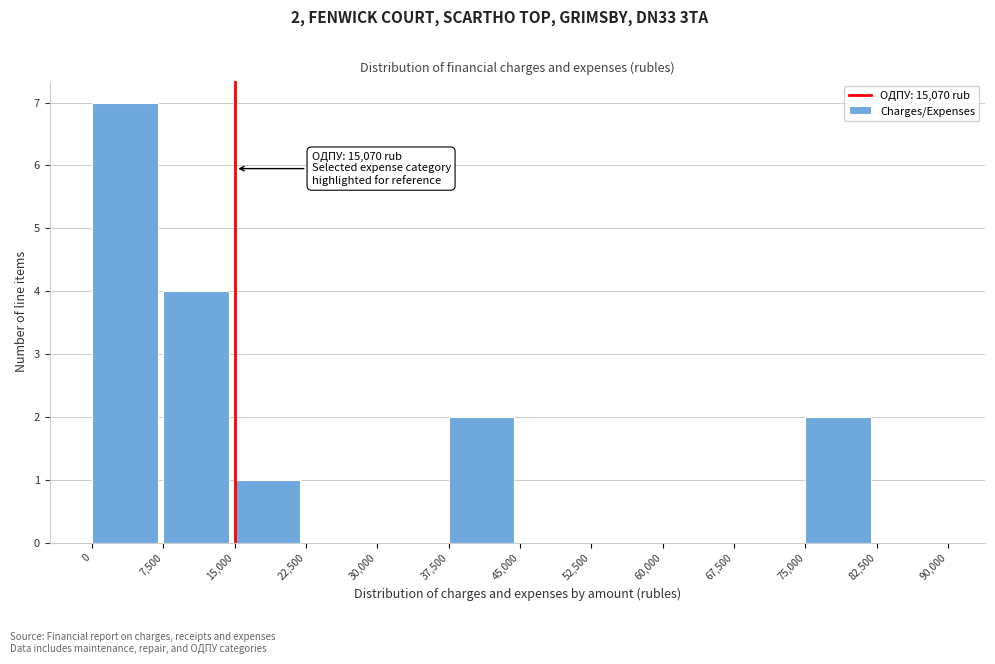

Which range on the x-axis has the tallest bar?

0 to 7,500